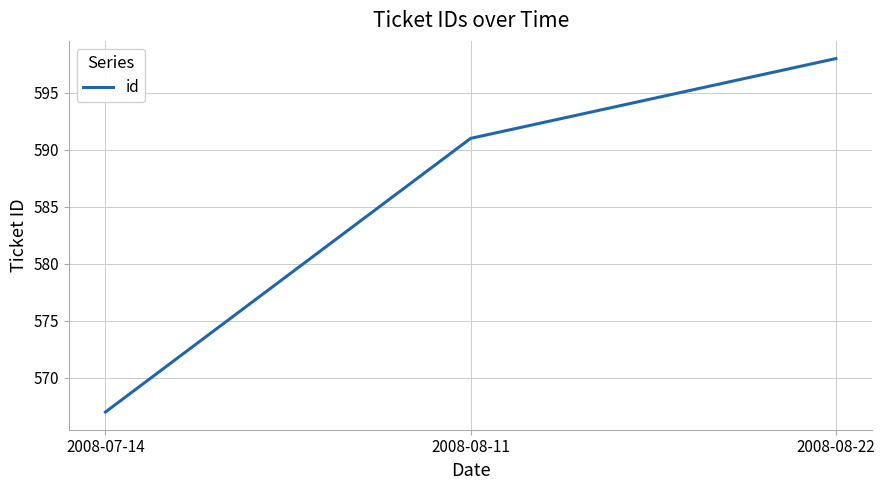

Rank the categories by value from highest to lowest.

2008-08-22, 2008-08-11, 2008-07-14